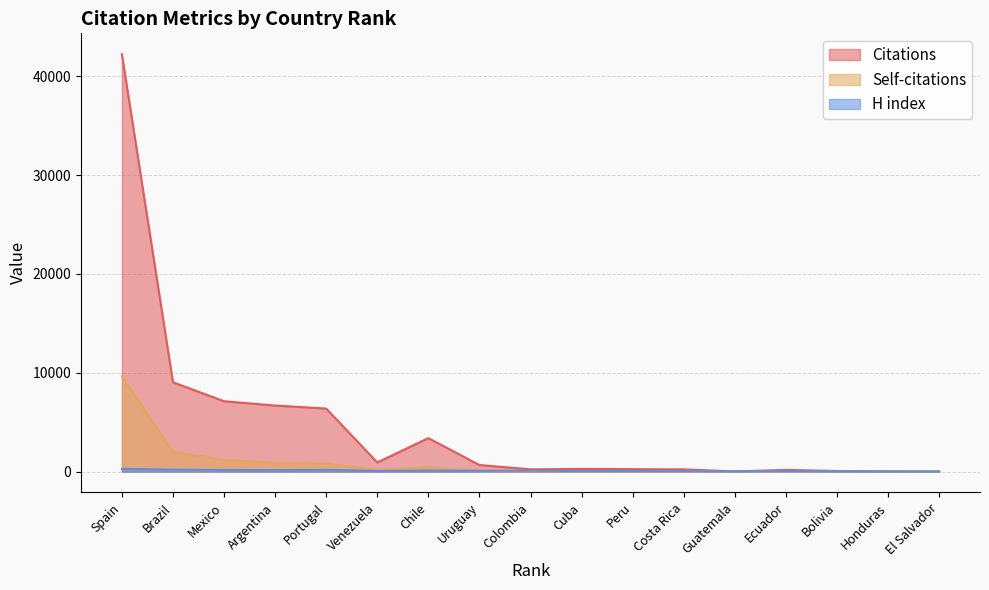

Where does the Self-citations series first go above 35?

Spain